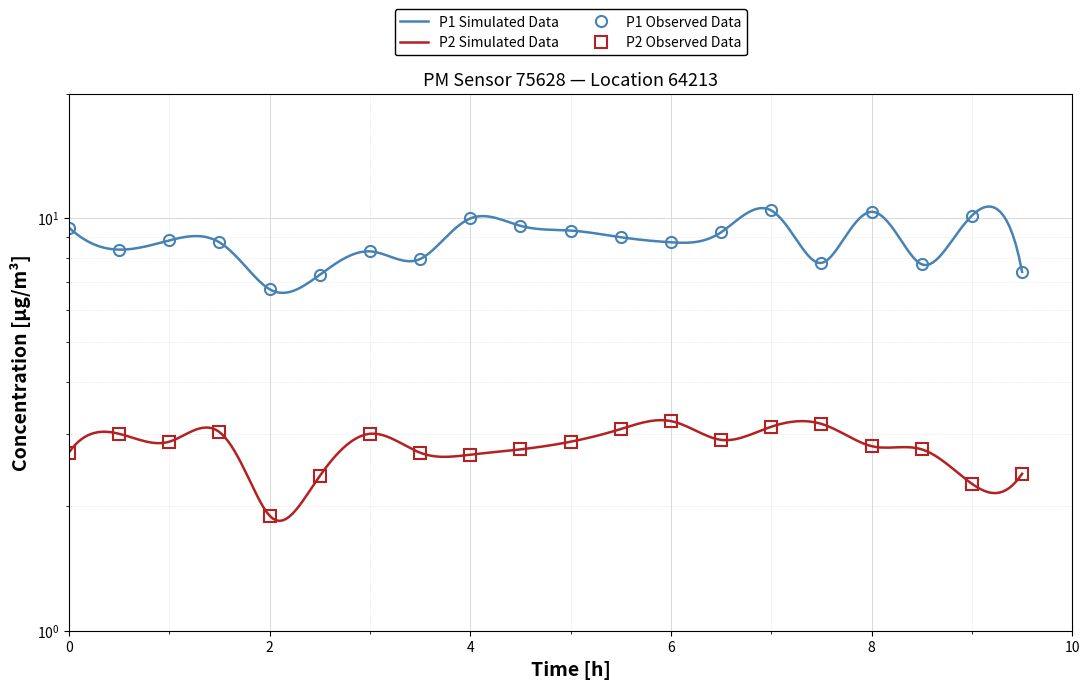

True or false: P2 has a value of 1.4 at 05:00.

False